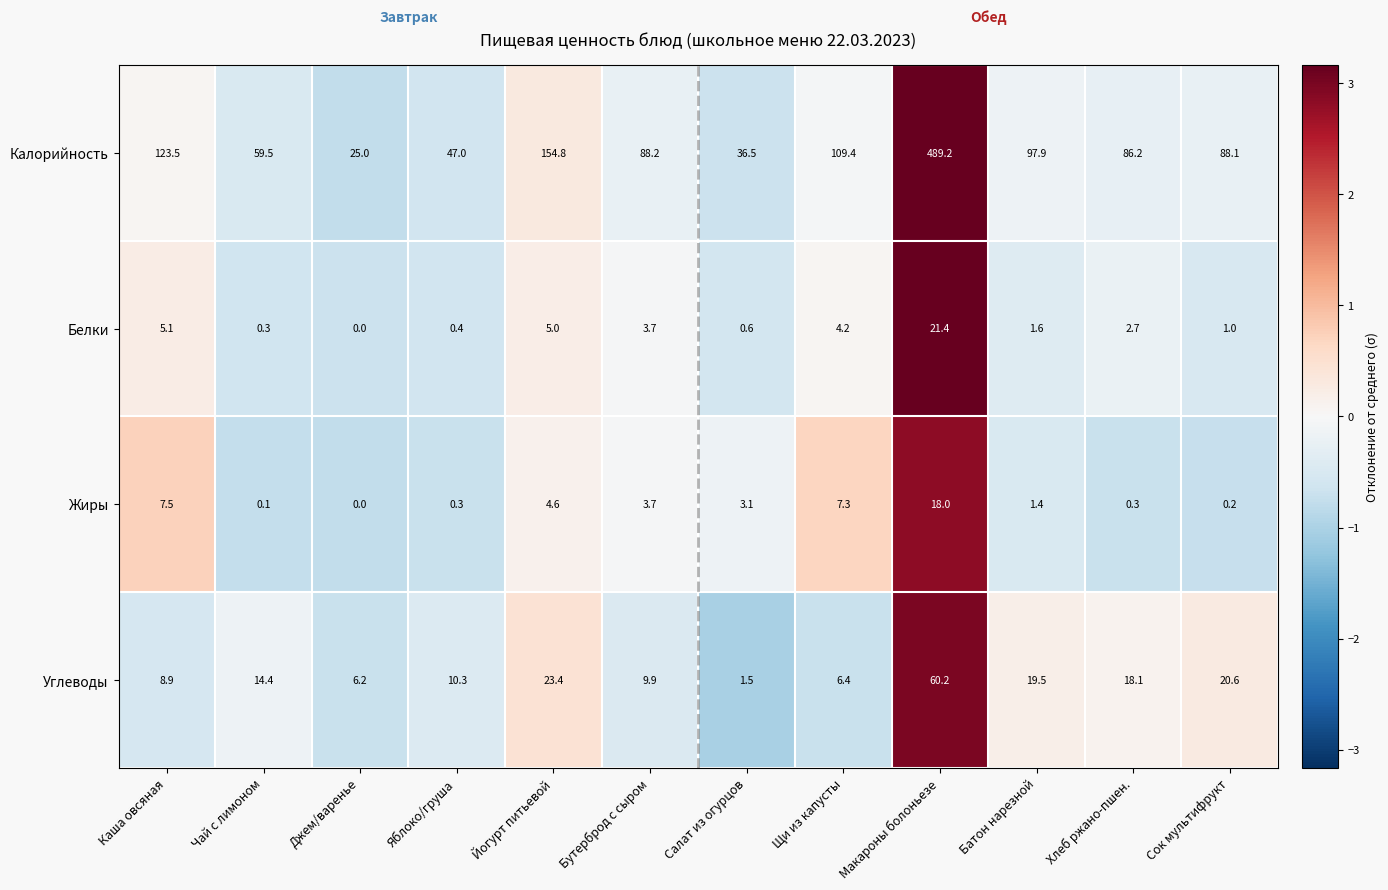

Which label corresponds to the largest value in the chart?

Макароны болоньезе